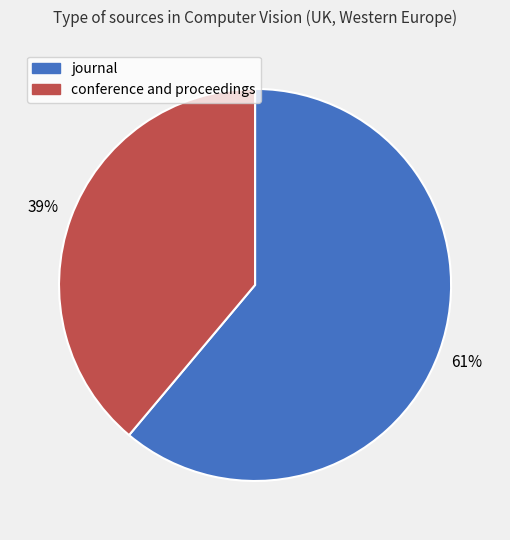

True or false: conference and proceedings accounts for 27% of the total.

False